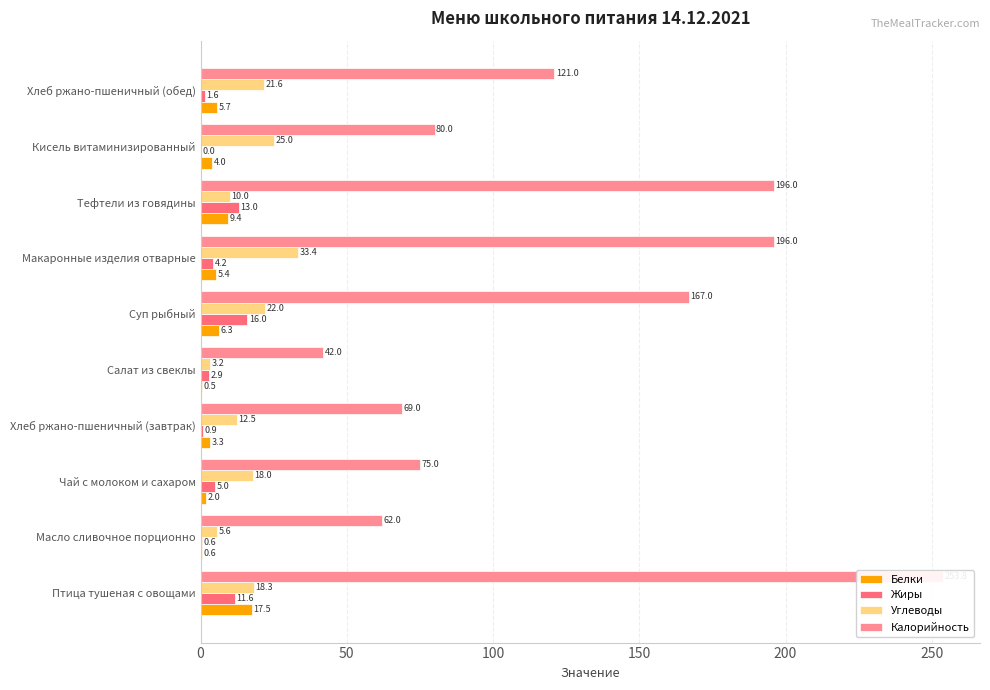

How many groups of bars are there?

10